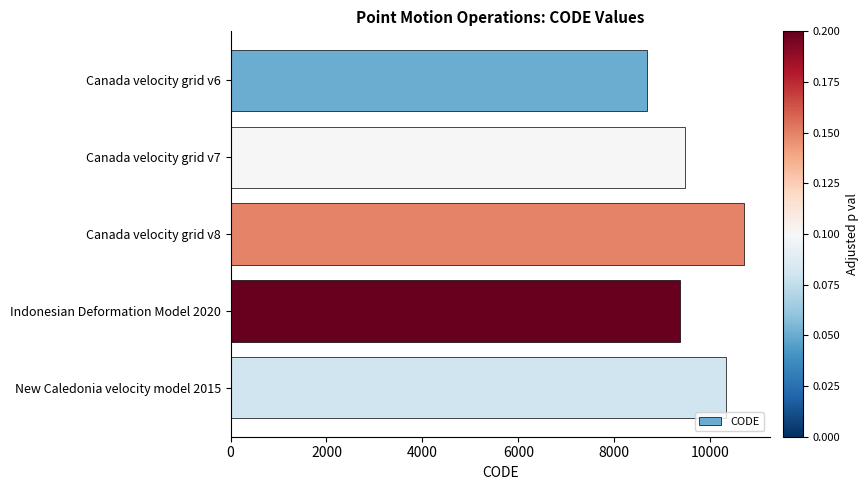

Approximately how many times larger is the value at New Caledonia velocity model 2015 compared to Canada velocity grid v6?

1.2